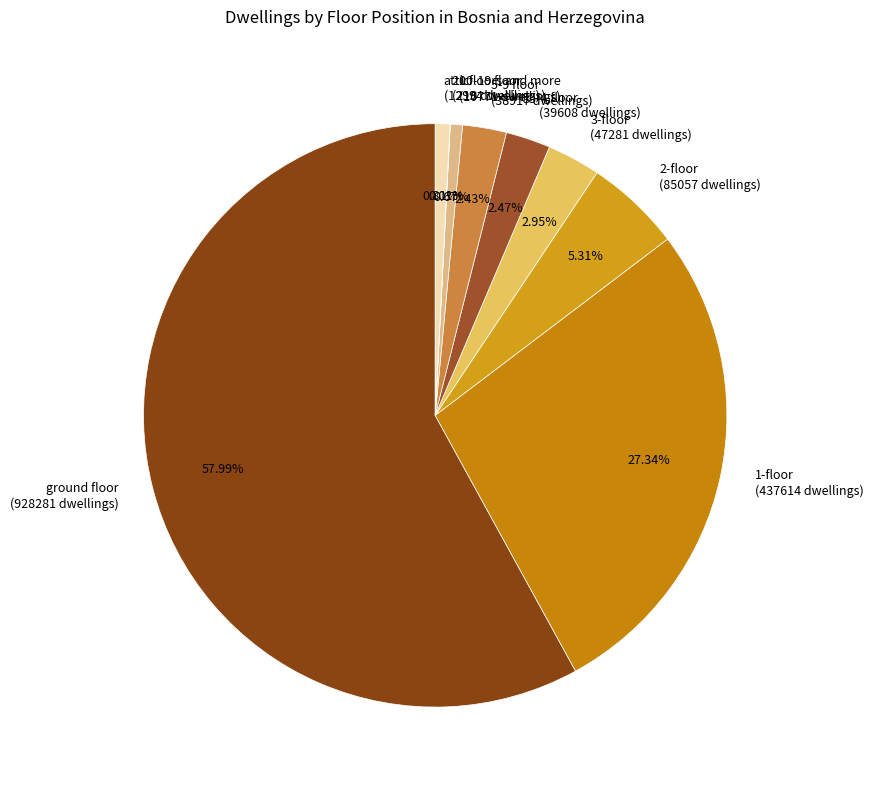

Which category accounts for the majority?

ground floor